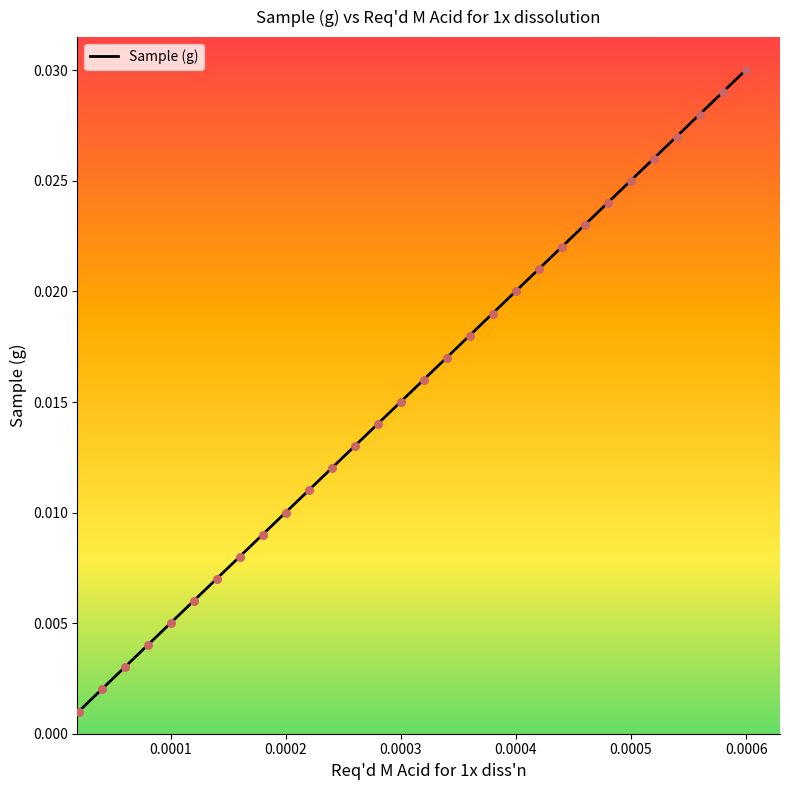

Does the chart have visible grid lines?

No